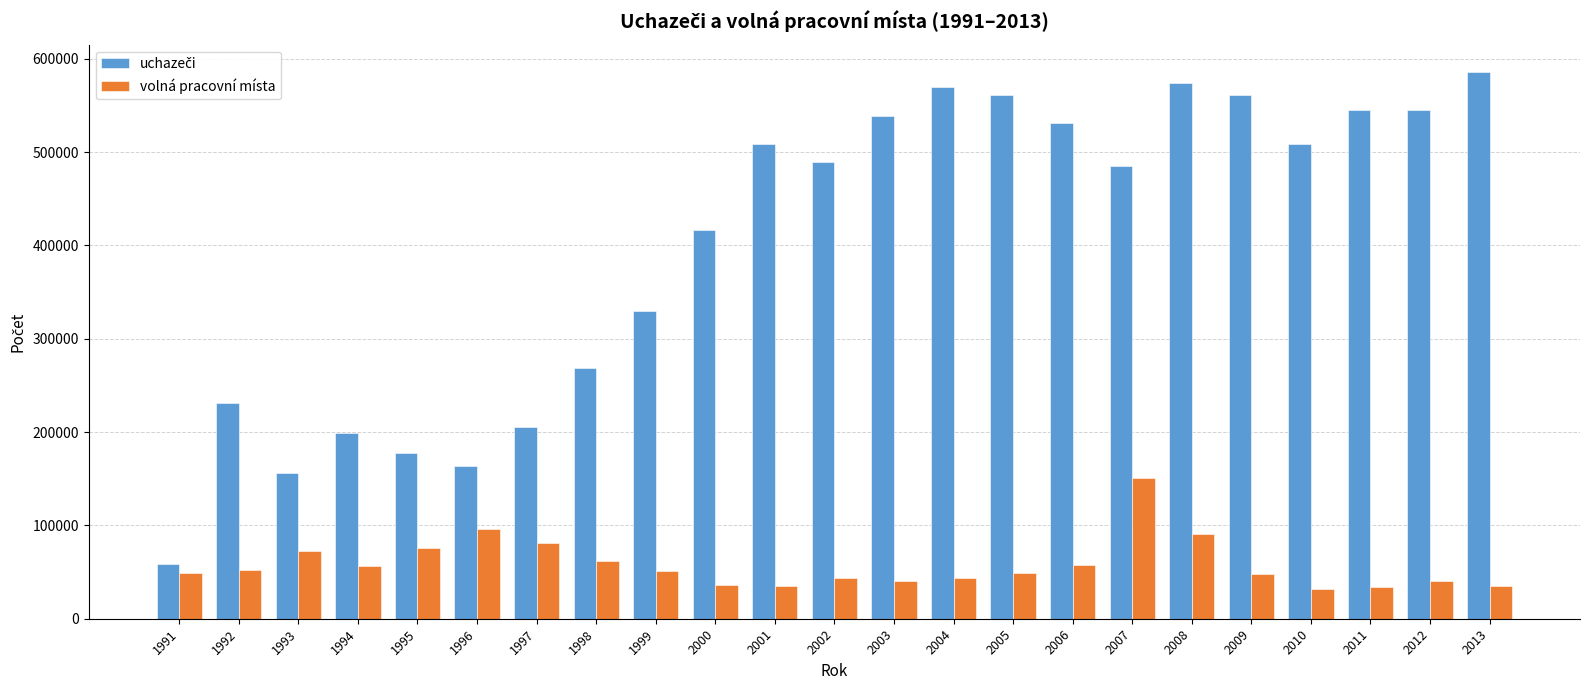

The value of volná pracovní místa at 2007 is 150907. True or false?

True